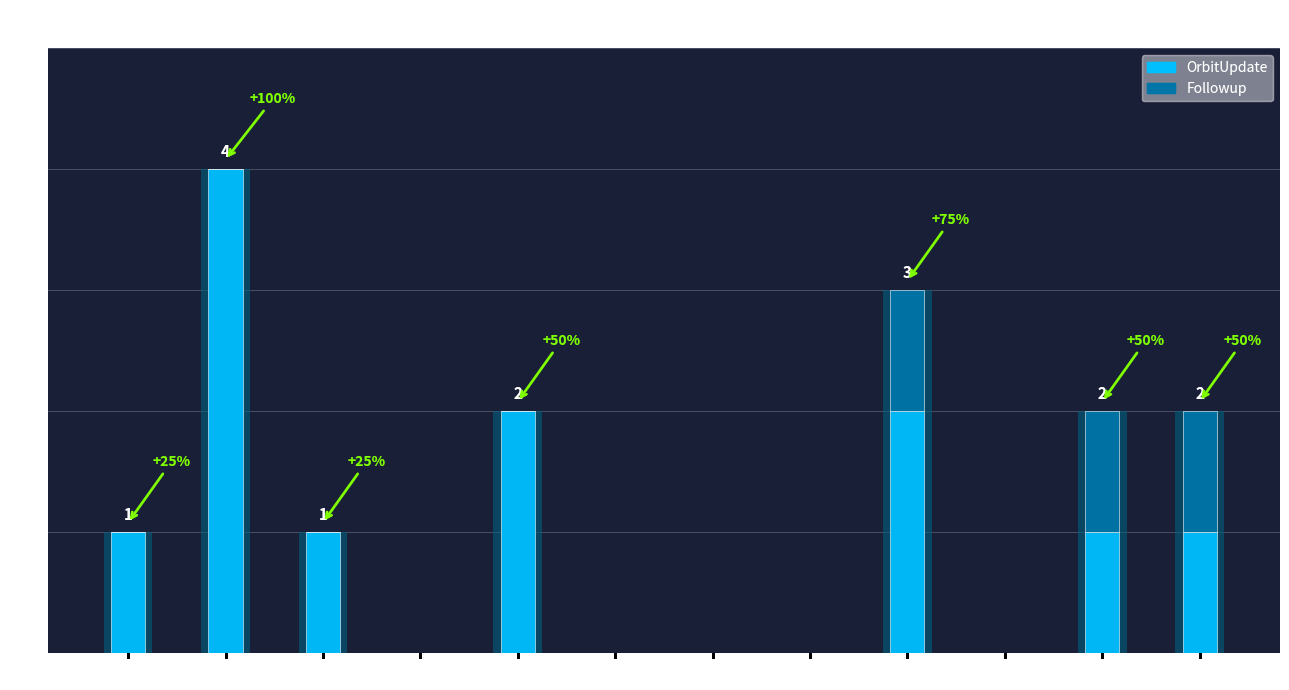

List the labels in order of Followup value, largest first.

Sep, Nov, Dec, Jan, Feb, Mar, Apr, May, Jun, Jul, Aug, Oct